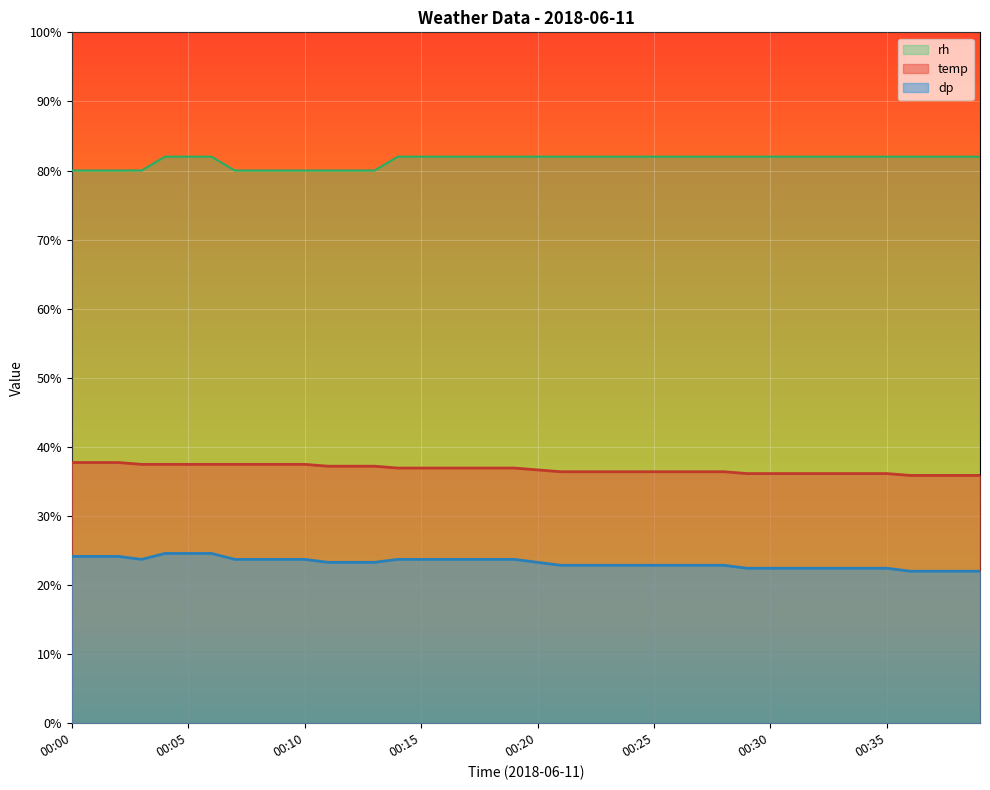

What is the minimum value shown in the chart?

22.0